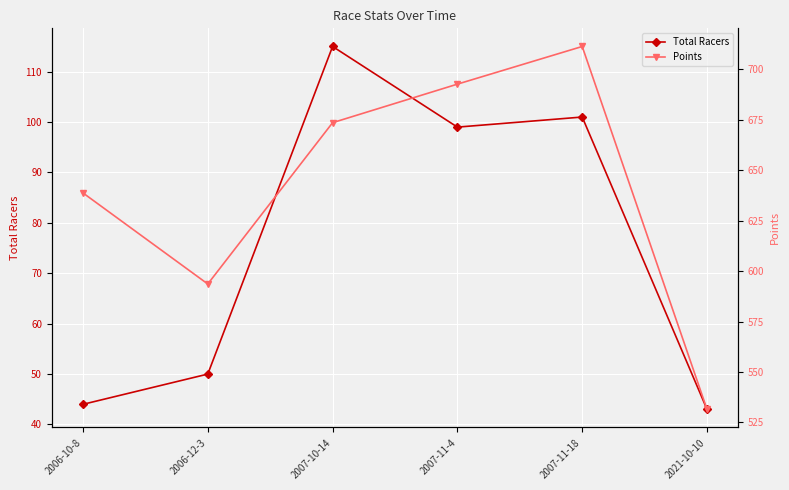

Reading right to left, what are all the values shown in this chart?

Total Racers: 43.0	101.0	99.0	115.0	50.0	44.0
Points: 531.5	711.3	692.6	673.5	593.6	638.7